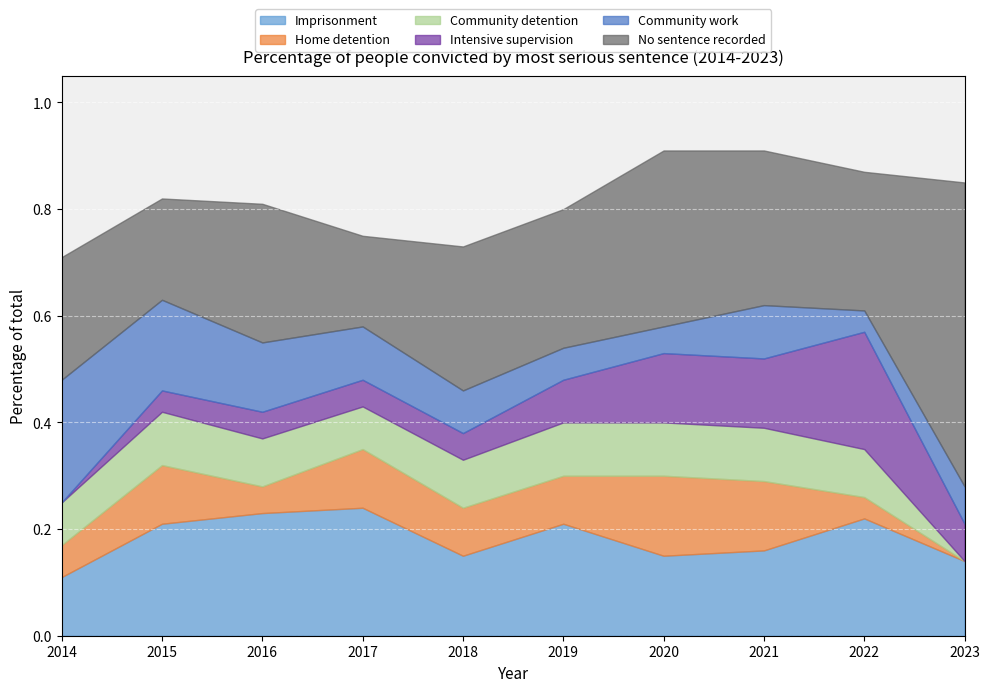

Which series has the widest spread of values?

No sentence recorded